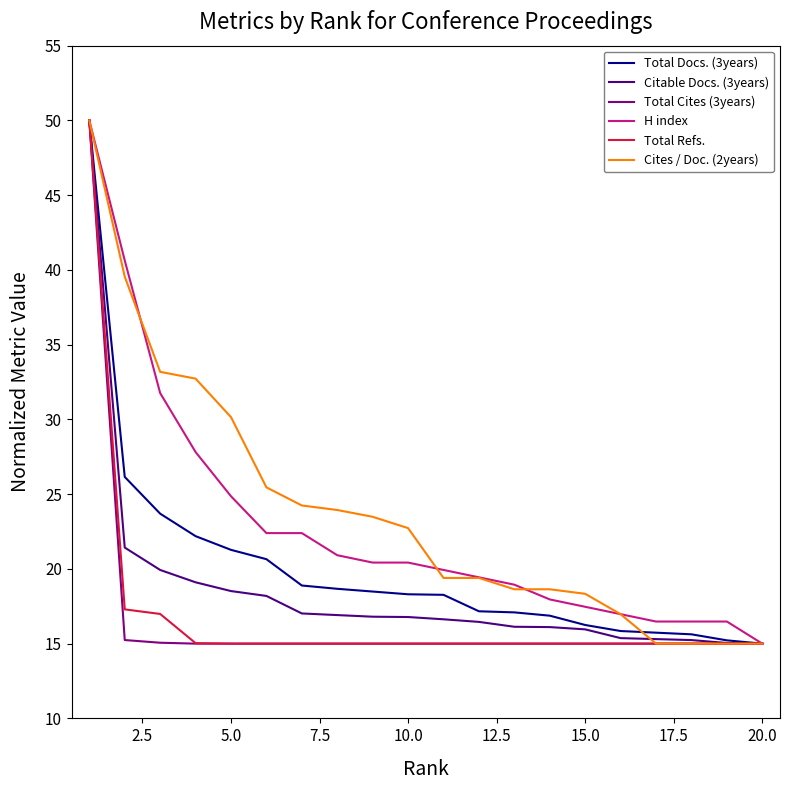

What is the maximum value shown in the chart?

50.0